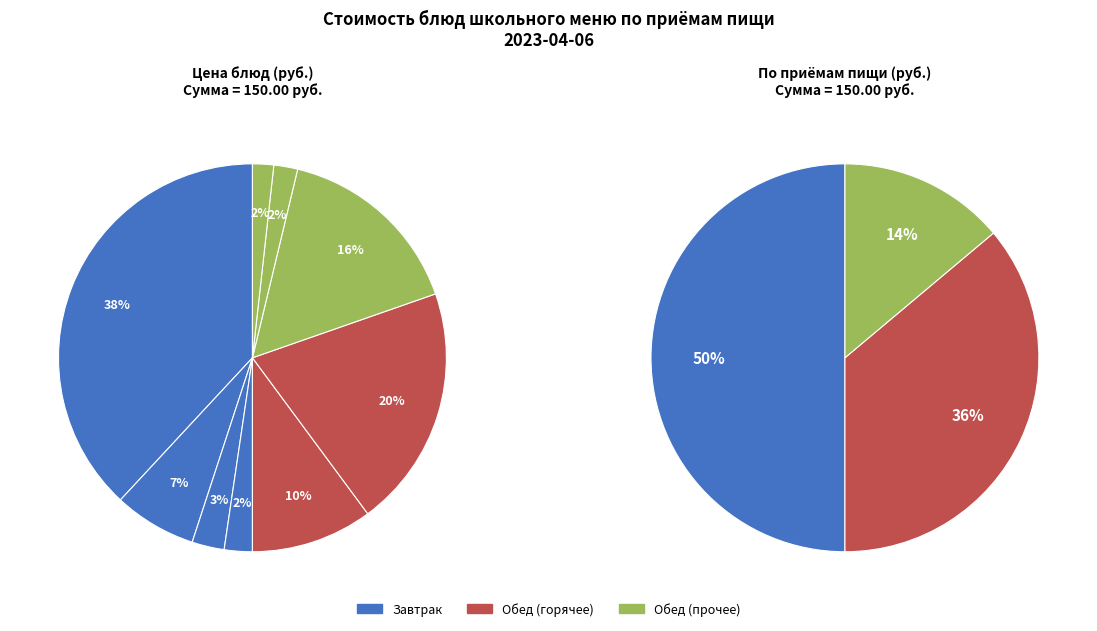

Combined, what portion of the pie is хлеб ржаной and пюре розовое?

17.7%